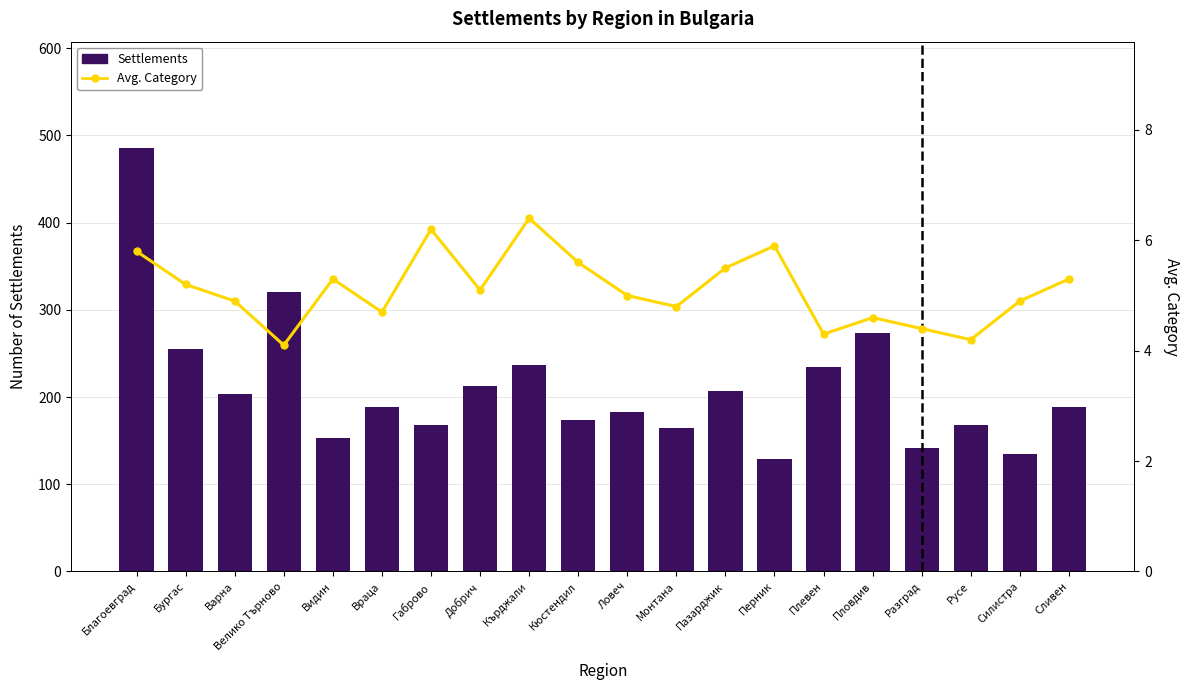

Does the chart contain any negative values?

No